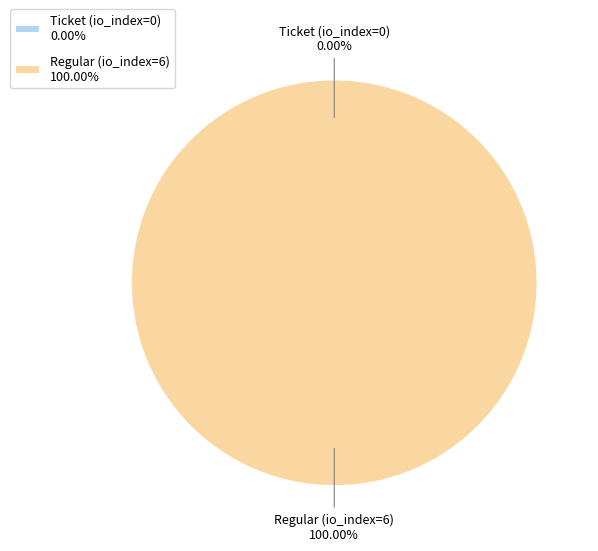

Does any single category account for the majority?

Yes